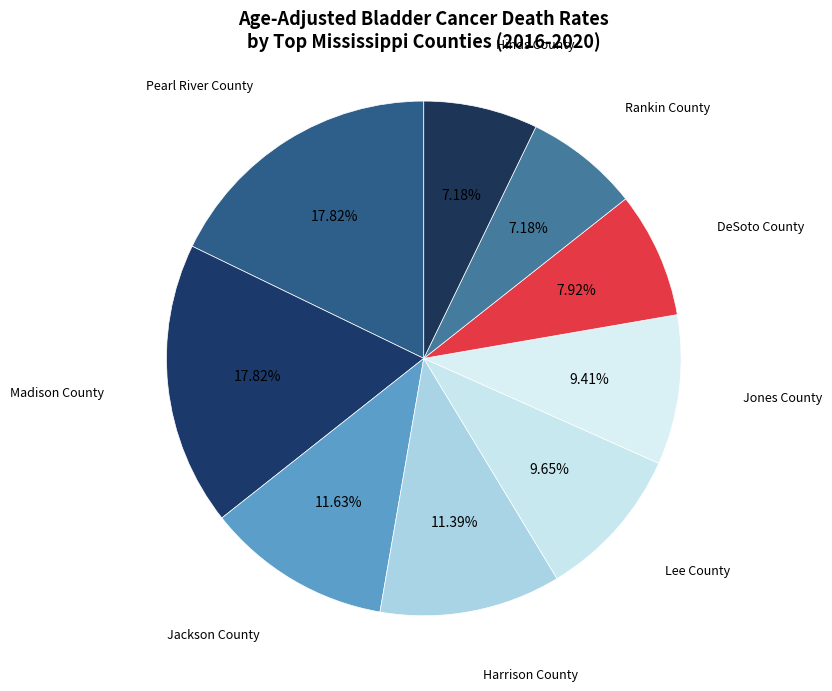

How many segments does this pie chart have?

9